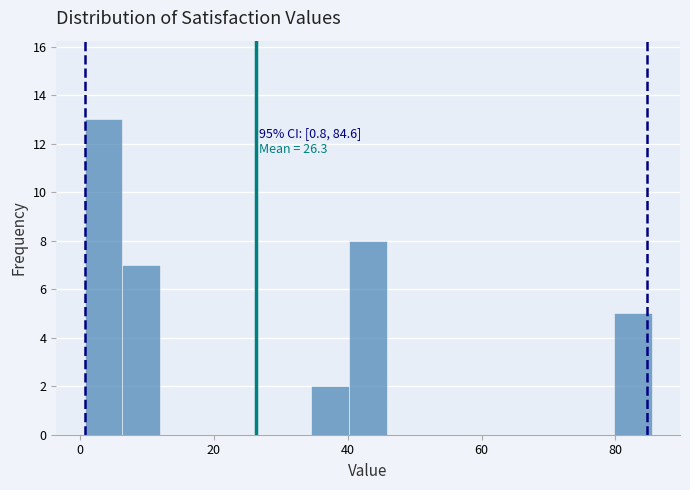

Around what value on the x-axis is the tallest bar? Give the approximate position of its centre, as read against the axis.

4